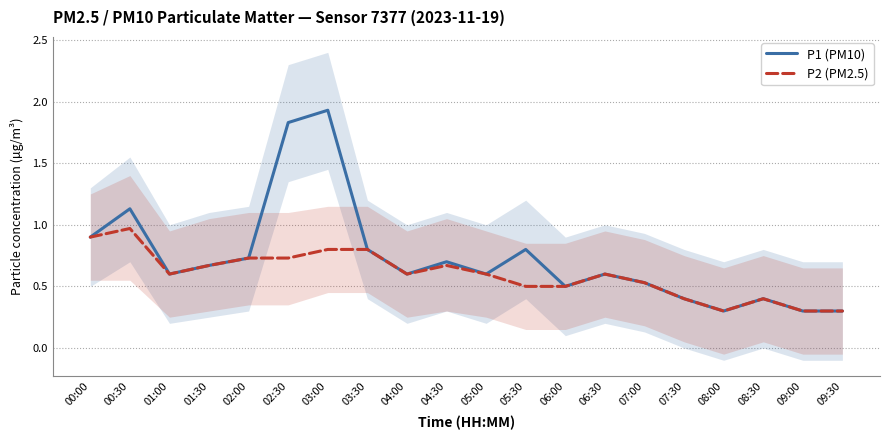

What is the label of the 17th point from the left?

08:00